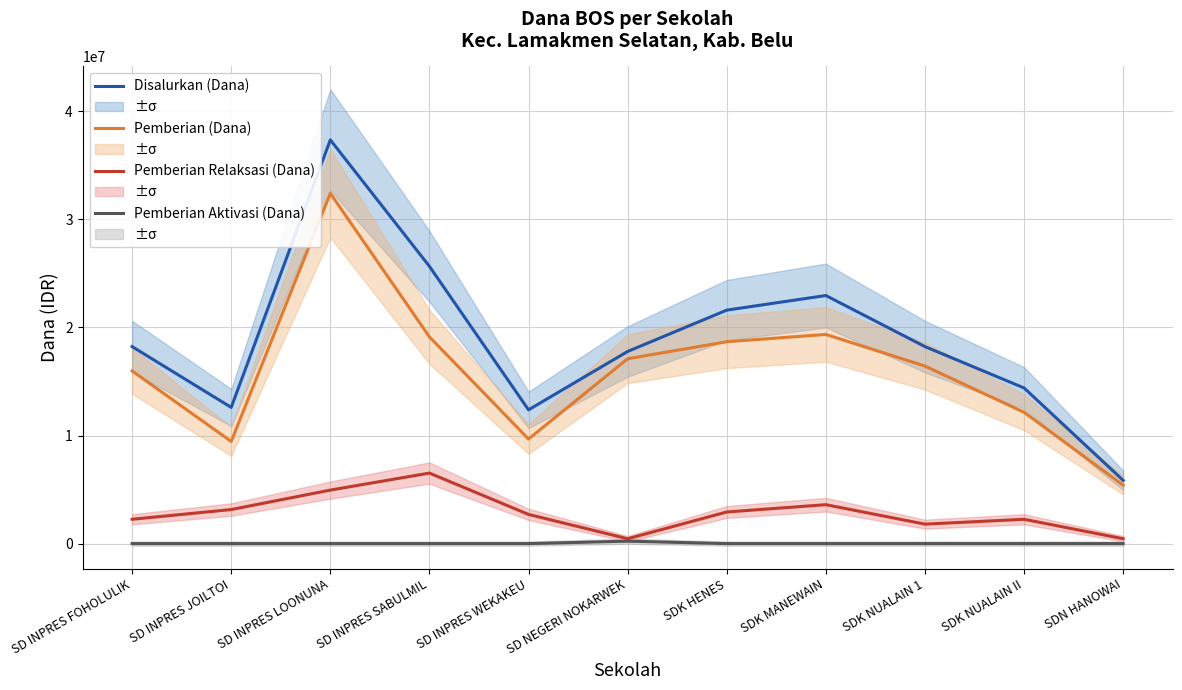

Reading right to left, what are all the values shown in this chart?

Disalurkan (Dana): 5850000	14400000	18225000	22950000	21600000	17775000	12375000	25650000	37350000	12600000	18225000
Pemberian (Dana): 5400000	12150000	16425000	19350000	18675000	17100000	9675000	19125000	32400000	9450000	15975000
Pemberian Relaksasi (Dana): 450000	2250000	1800000	3600000	2925000	450000	2700000	6525000	4950000	3150000	2250000
Pemberian Aktivasi (Dana): 0	0	0	0	0	225000	0	0	0	0	0